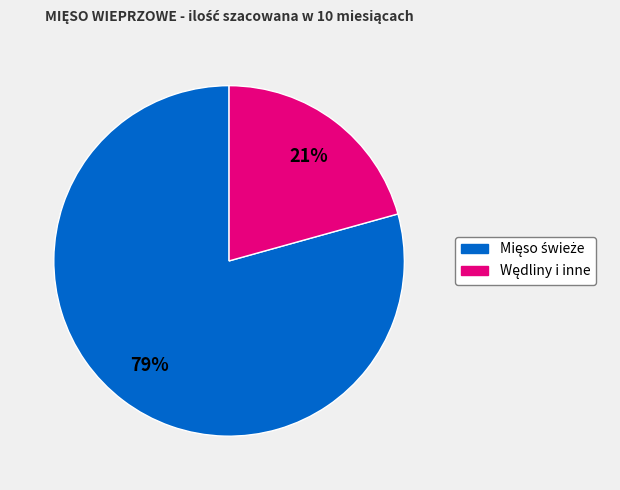

Is there a majority slice in this chart?

Yes